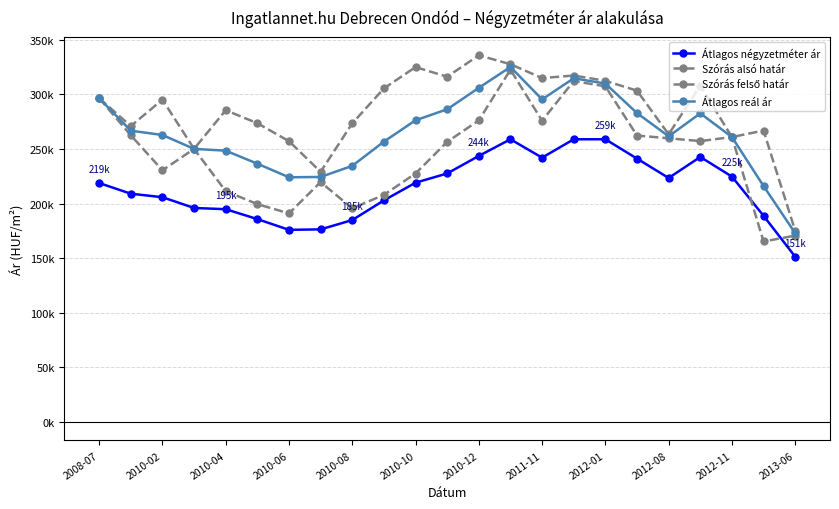

Does the chart have visible grid lines?

Yes